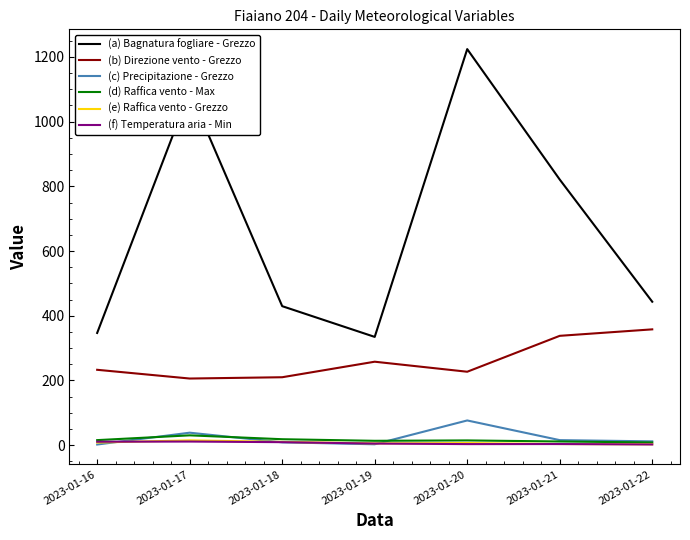

What is the greatest value displayed?

1224.3